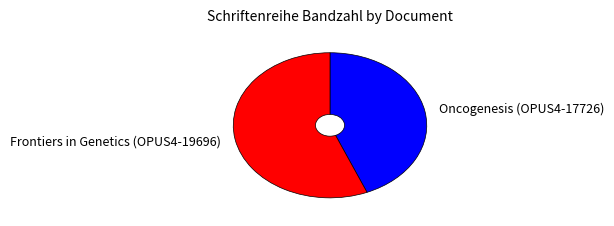

Count the number of slices in the pie.

2